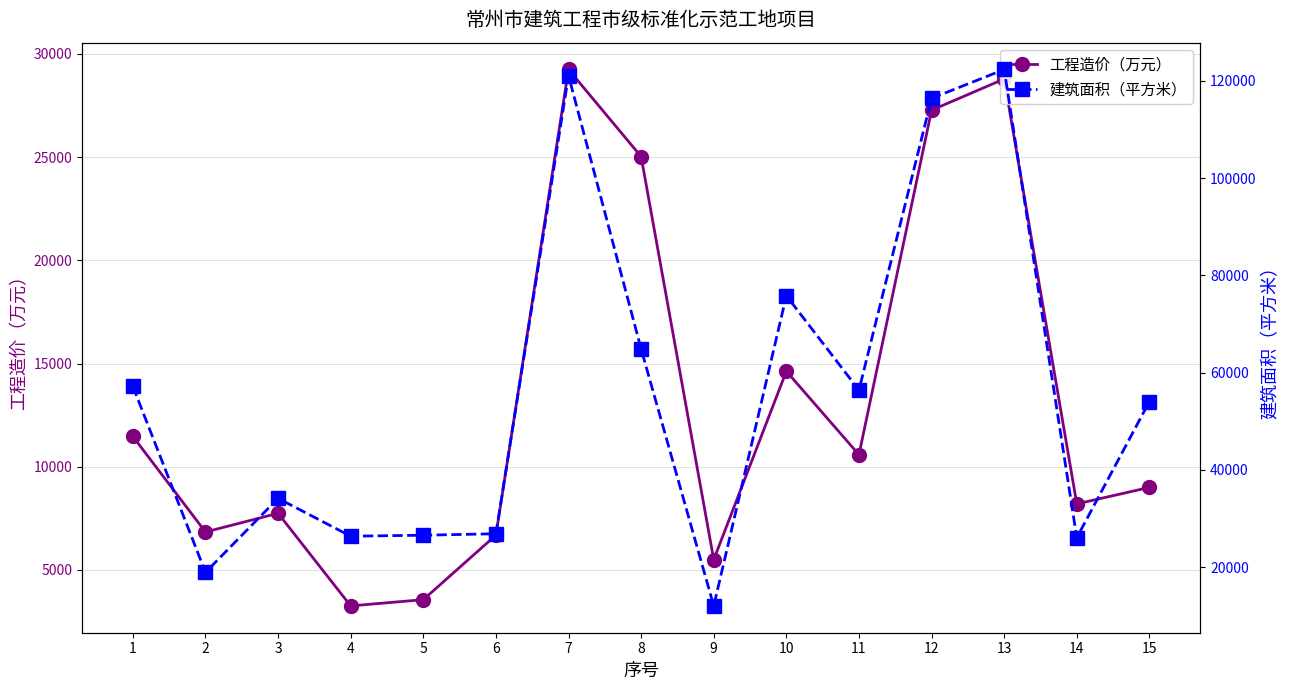

Reading left to right, list all the values displayed in this chart.

工程造价（万元）: 11469.0	6840.0	7746.0	3258.0	3560.0	6687.0	29249.0	25028.2	5500.0	14628.0	10584.0	27277.0	28790.0	8200.0	9000.0
建筑面积（平方米）: 57161.0	18901.0	34122.0	26337.0	26540.0	26843.0	121074.0	64840.0	12000.0	75801.0	56385.0	116401.0	122340.0	26022.0	54039.0